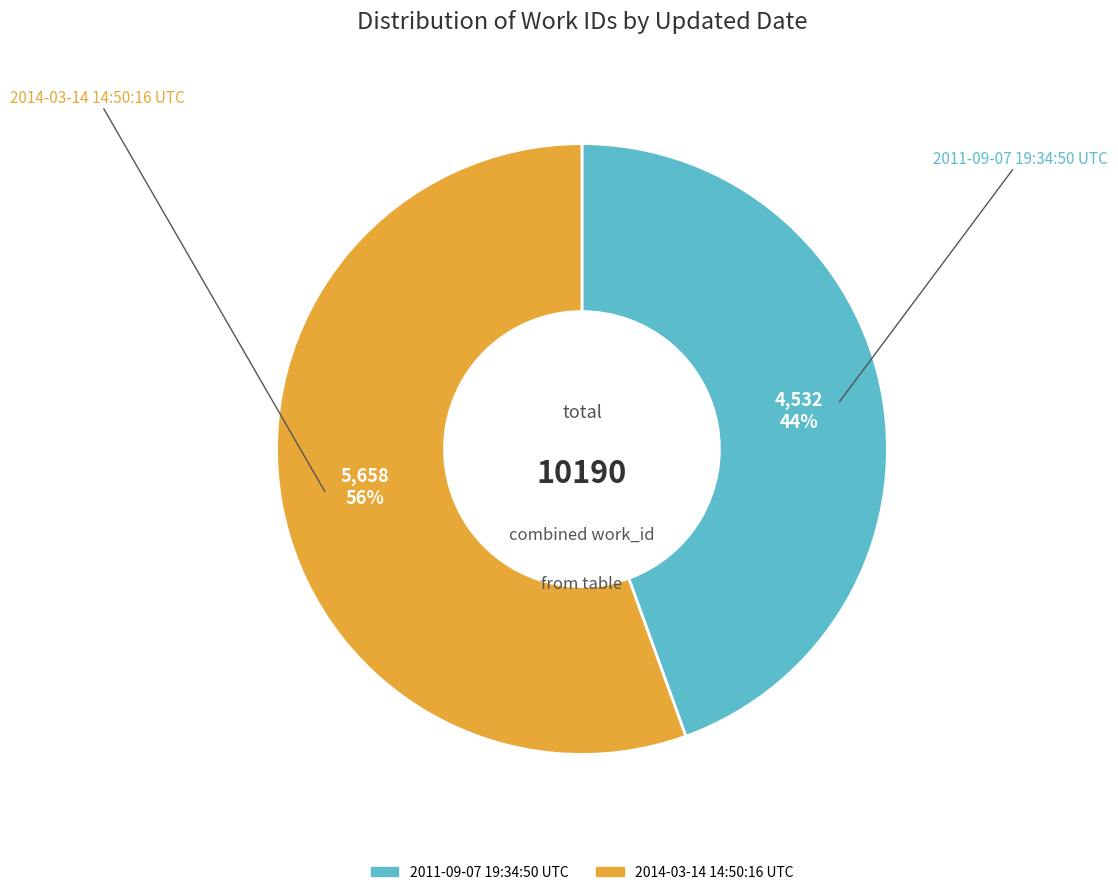

Combined, do 2011-09-07 19:34:50 UTC and 2014-03-14 14:50:16 UTC account for over 50%?

Yes